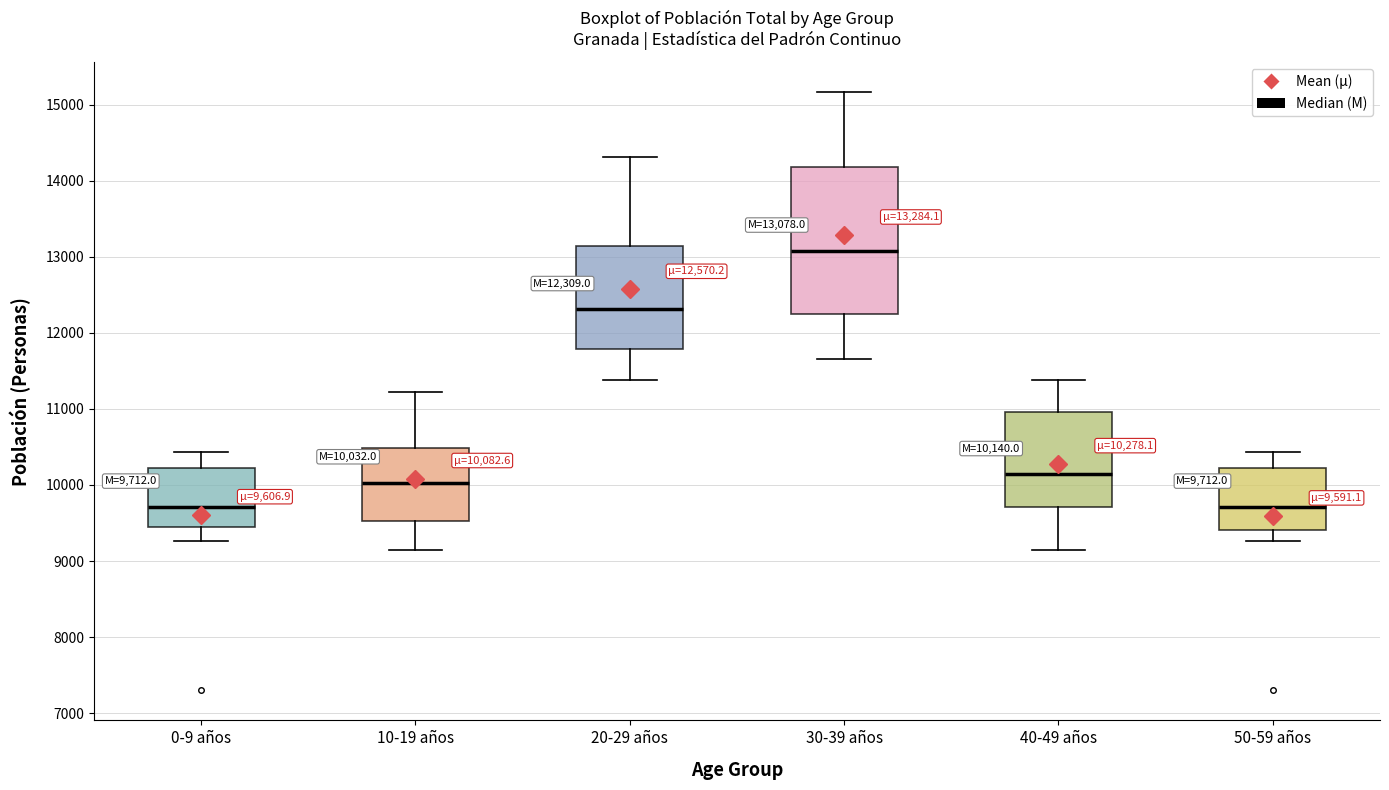

Which box is the tallest, from its lower edge to its upper edge?

30-39 años